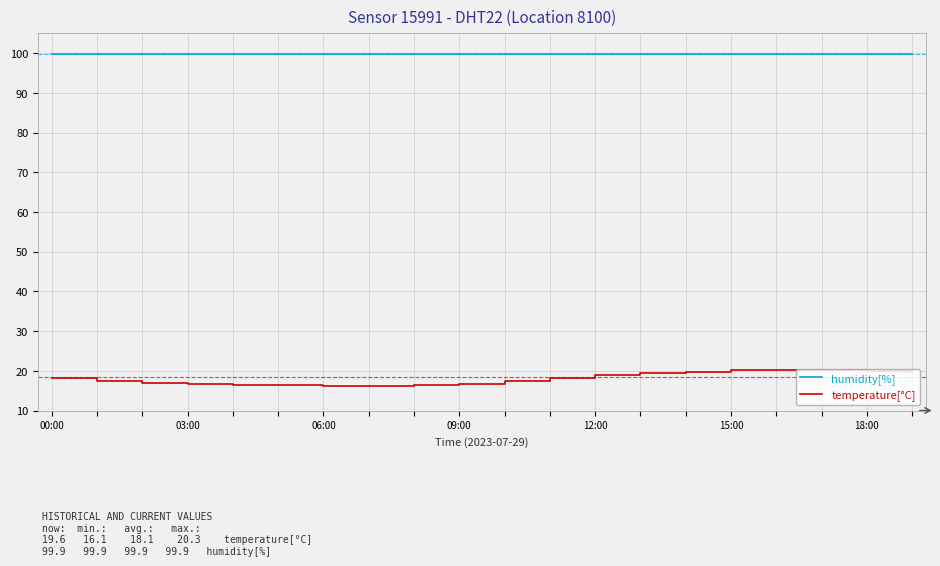

True or false: humidity[%] and temperature[°C] intersect in this chart.

False